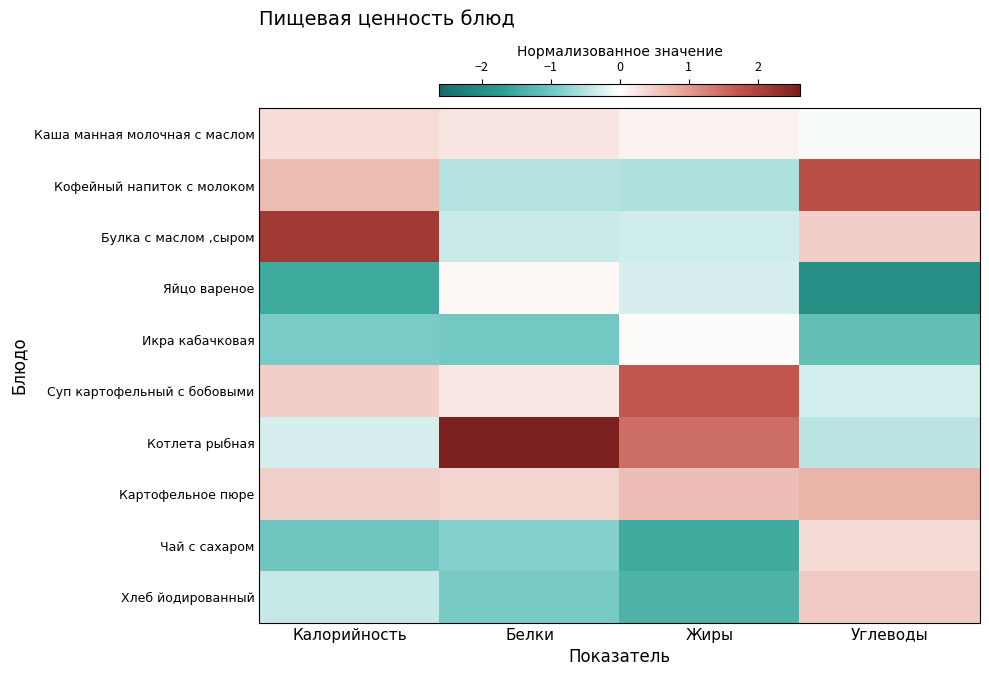

Which series has the largest total across all categories?

Котлета рыбная